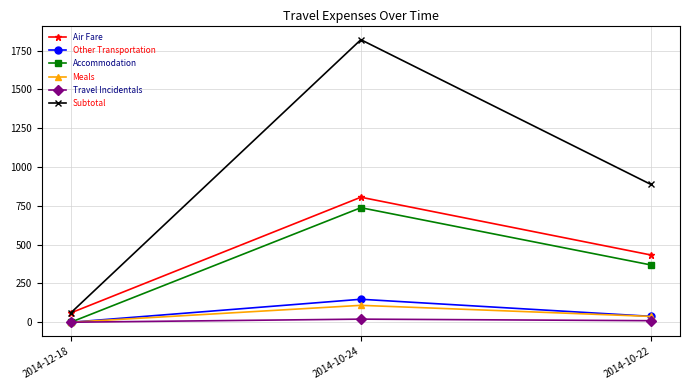

Reading right to left, extract all data points from this chart.

Air Fare: 433.1	805.3	60.0
Other Transportation: 38.0	148.0	0.0
Accommodation: 368.9	737.8	0.0
Meals: 37.4	108.8	0.0
Travel Incidentals: 10.0	20.0	0.0
Subtotal: 887.4	1819.9	60.0